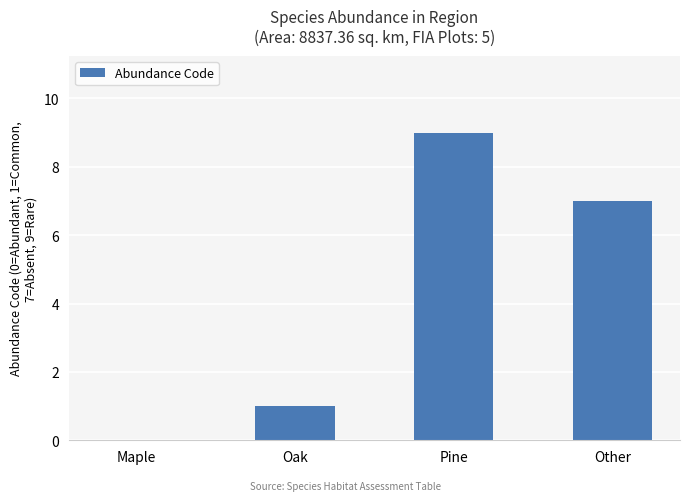

What is the sum of all values?

17